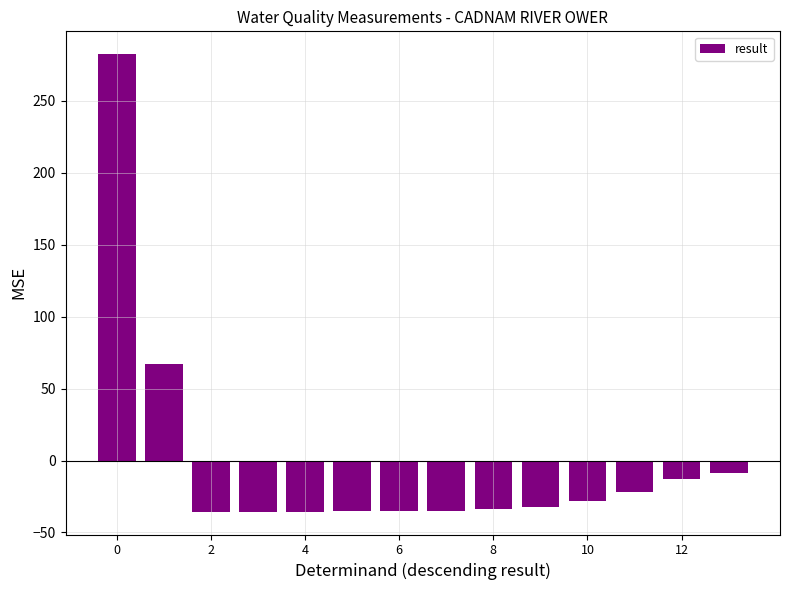

What is the maximum value shown in the chart?

282.5